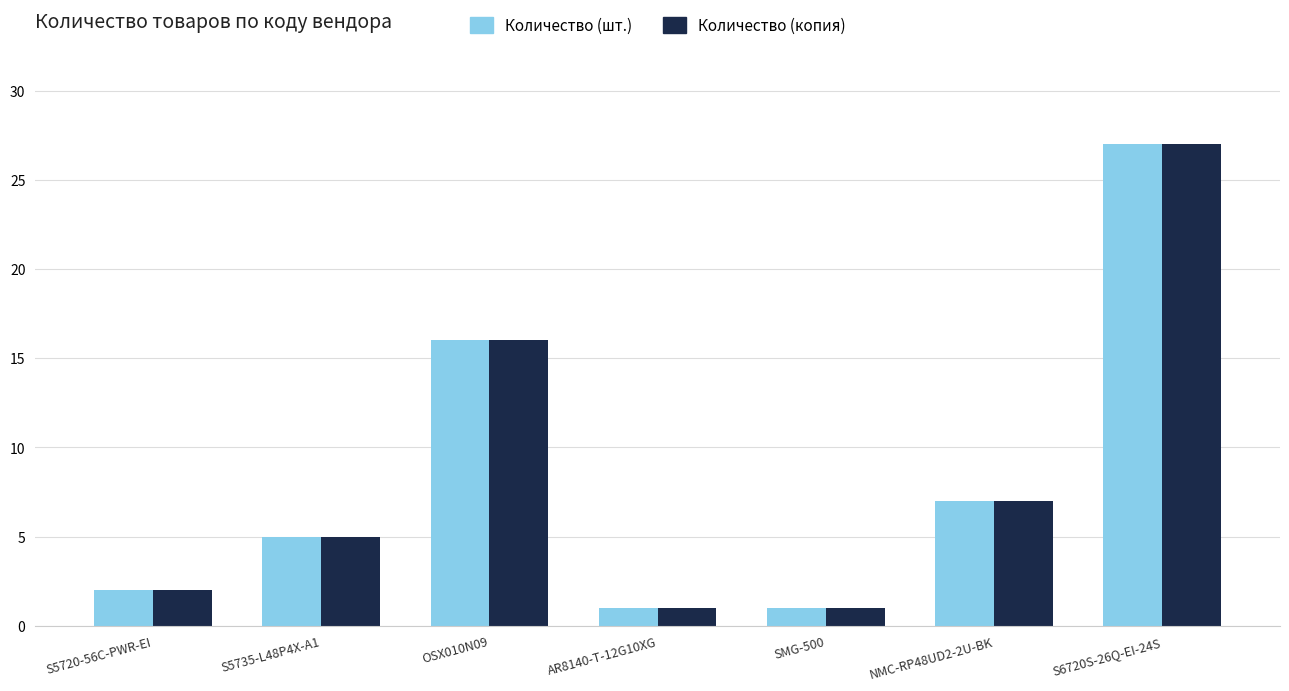

Where is Количество (копия) nearest to the value 14?

OSX010N09